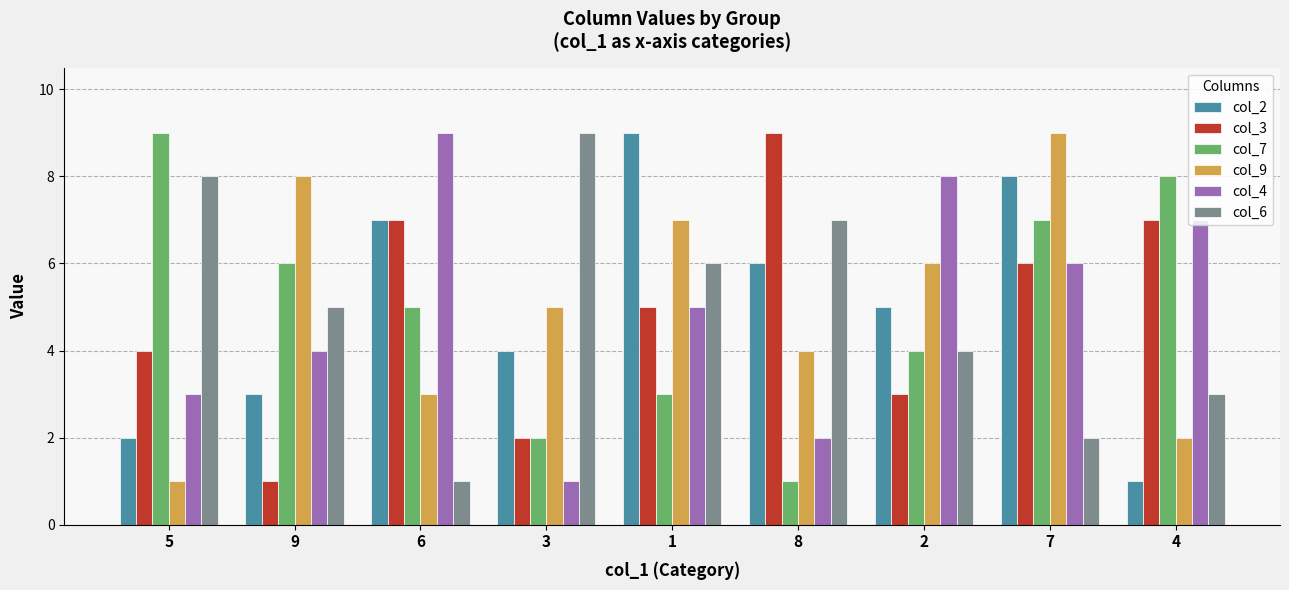

At which category is the sum across all series the highest?

7